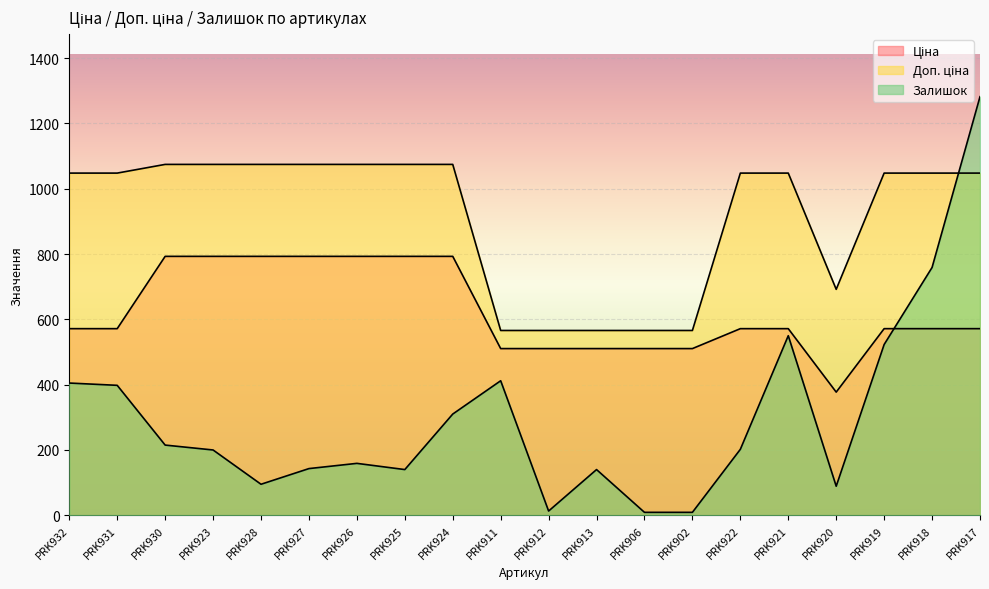

What is the label of the 10th point from the left?

PRK911